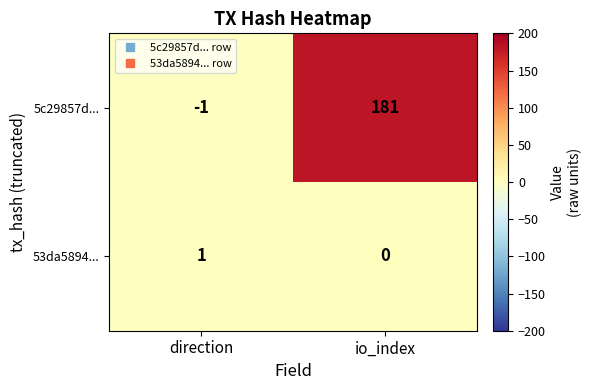

What is the total value across all series at io_index?

181